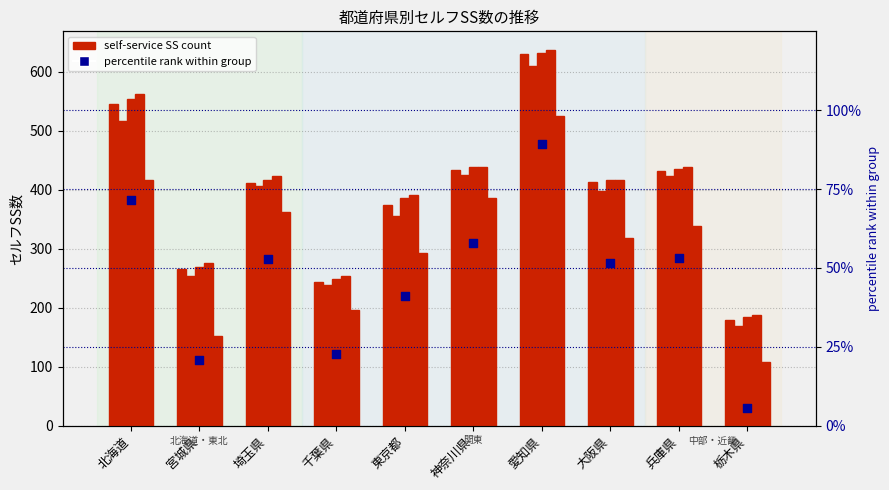

Which series has the widest spread of Y values?

令和1(2019)